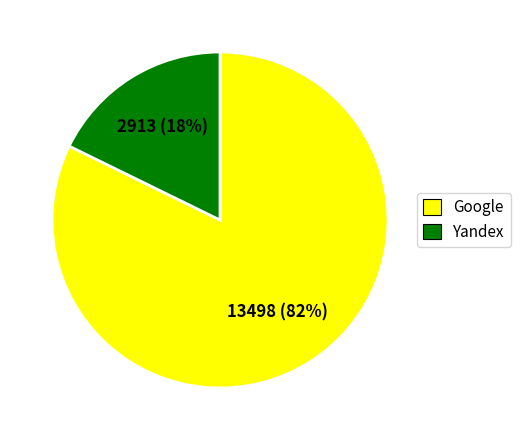

Does any single category account for the majority?

Yes